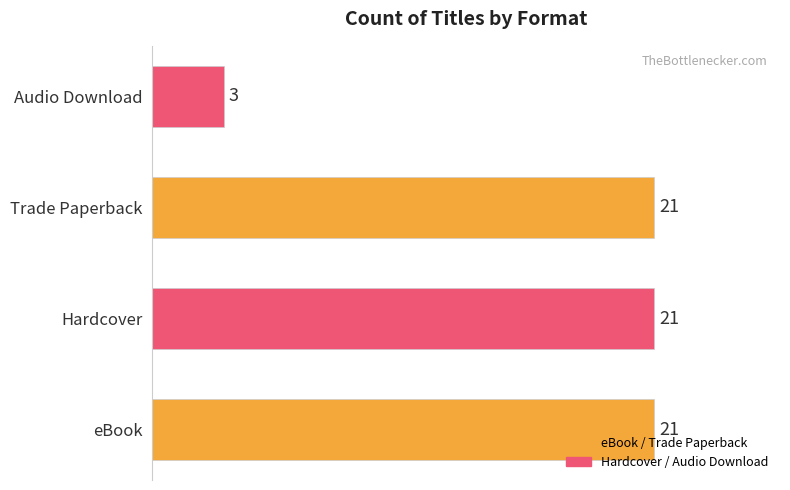

The chart shows a value of 21 at Trade Paperback. True or false?

True